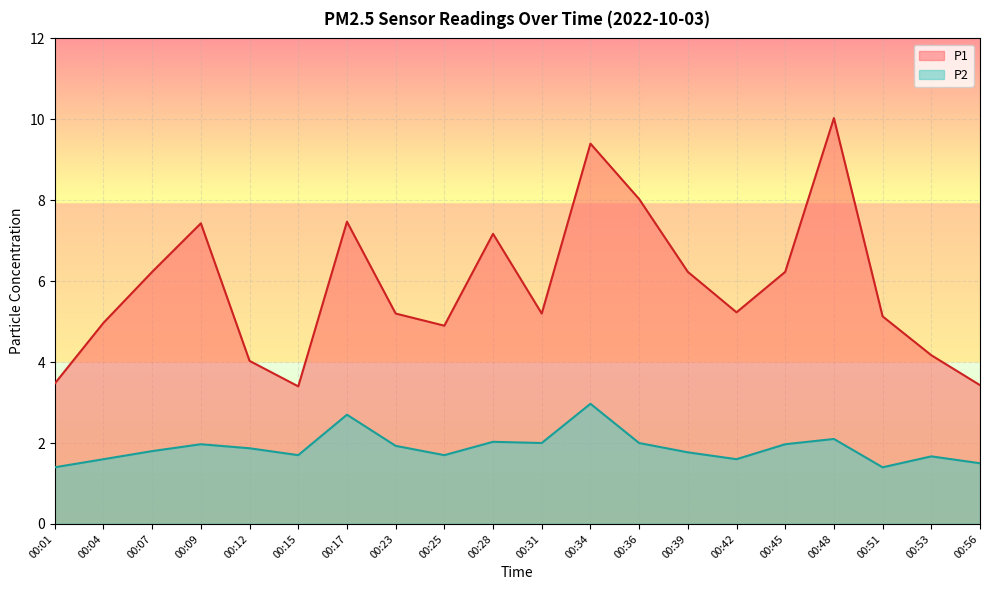

Which category has the lowest value across all series?

00:01